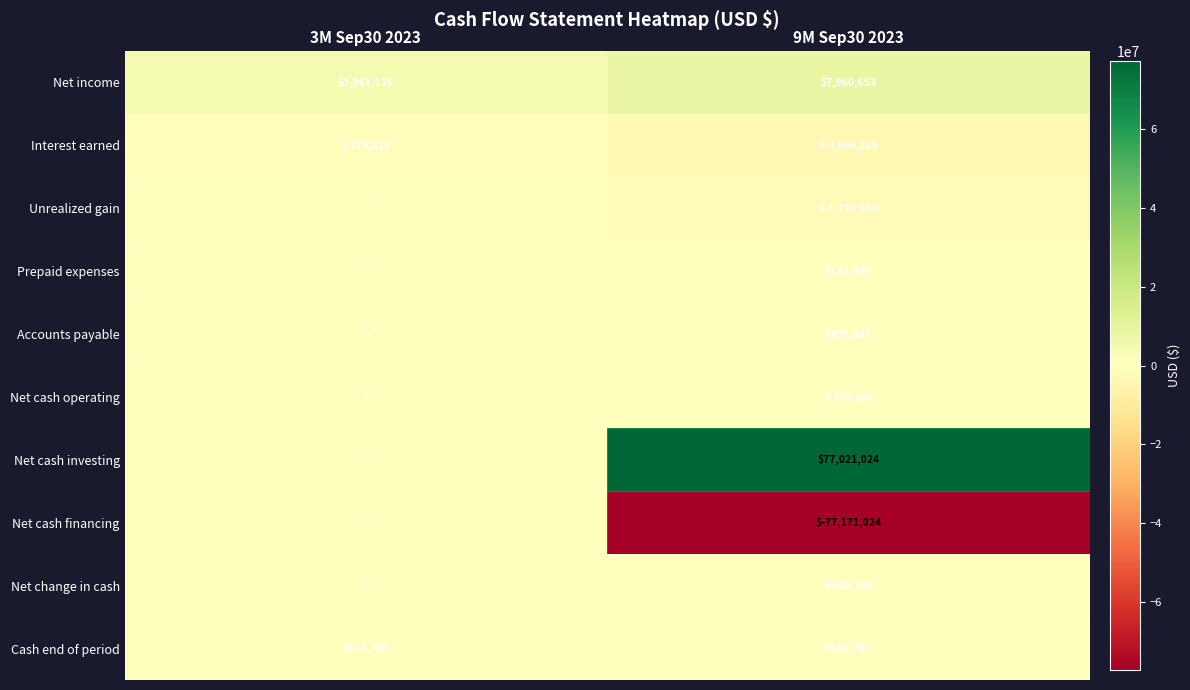

Which has a higher value, 3M Sep30 2023 or 9M Sep30 2023?

9M Sep30 2023